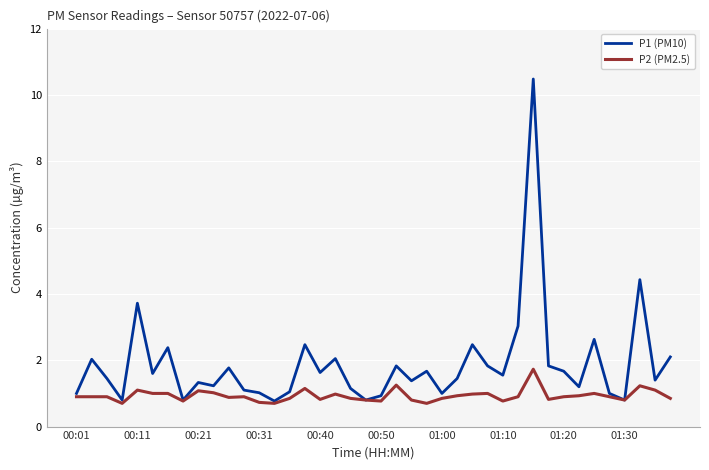

Which series has the largest total across all categories?

P1 (PM10)